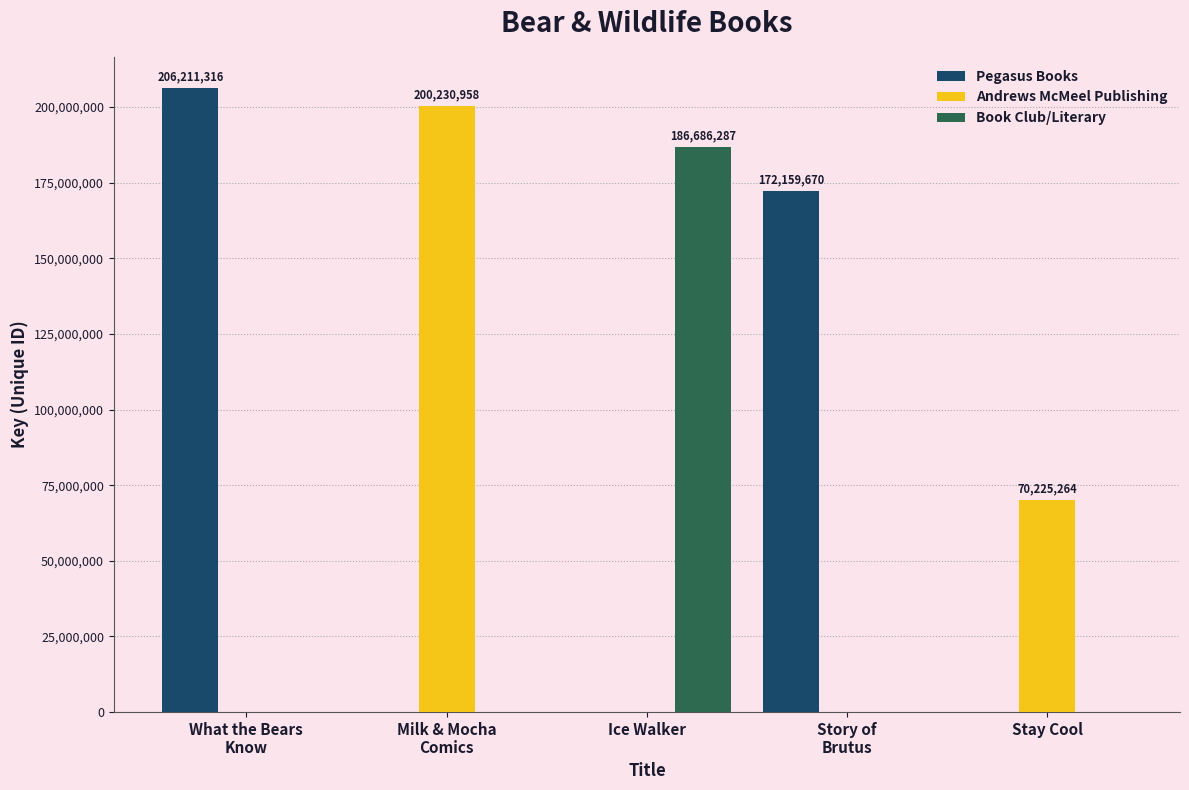

Reading left to right, transcribe all the data shown in this chart.

Pegasus Books: 206211316	0	0	172159670	0
Andrews McMeel Publishing: 0	200230958	0	0	70225264
Book Club/Literary: 0	0	186686287	0	0